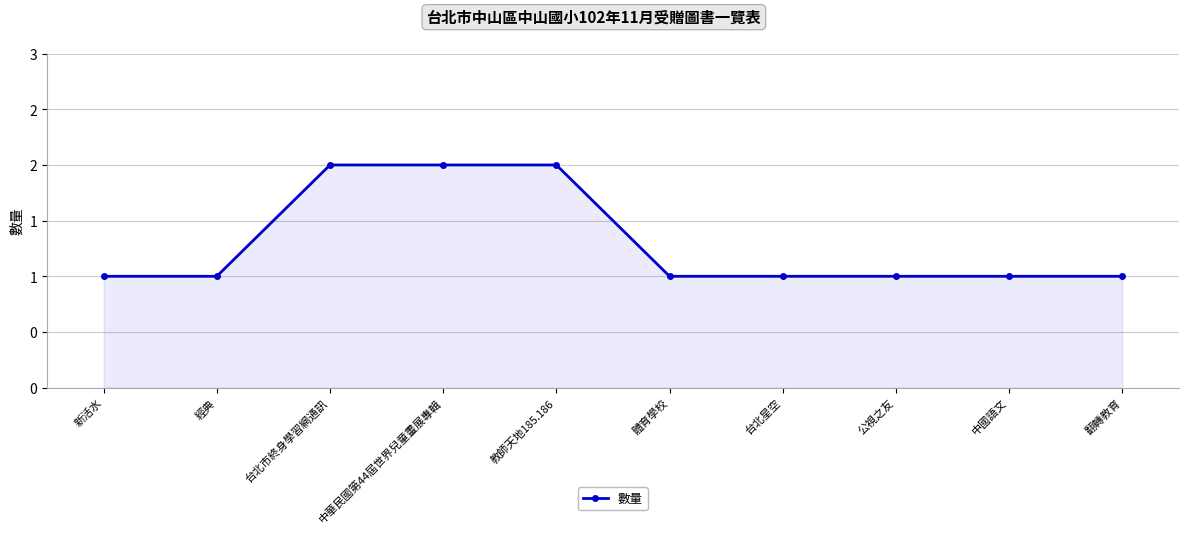

Does the chart have visible grid lines?

Yes